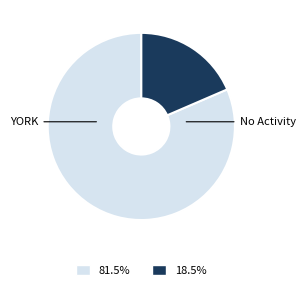

Is there any slice that represents more than half of the pie?

Yes